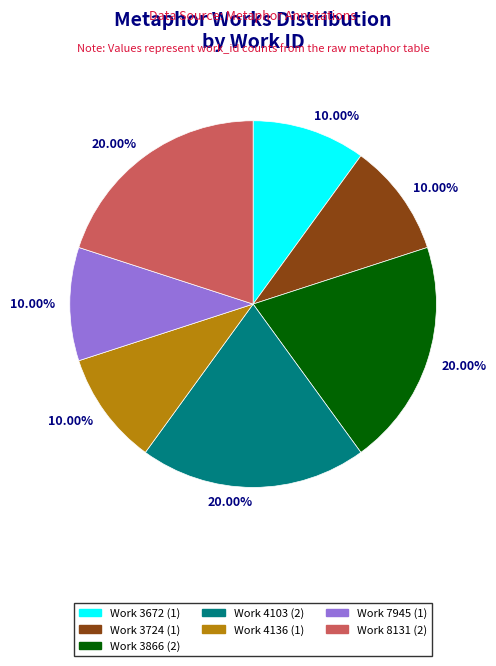

Which has a higher value, Work 7945 (1) or Work 8131 (2)?

Work 8131 (2)